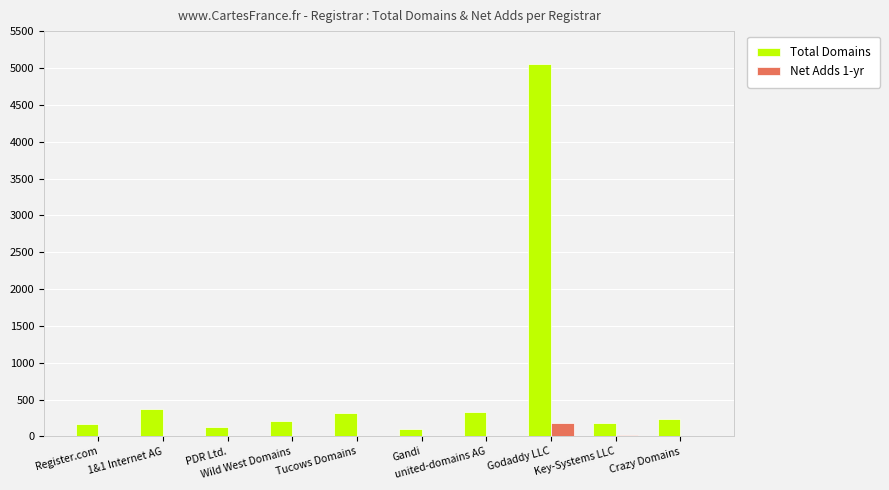

What is the sum of the Total Domains values at PDR Ltd. and united-domains AG?

459